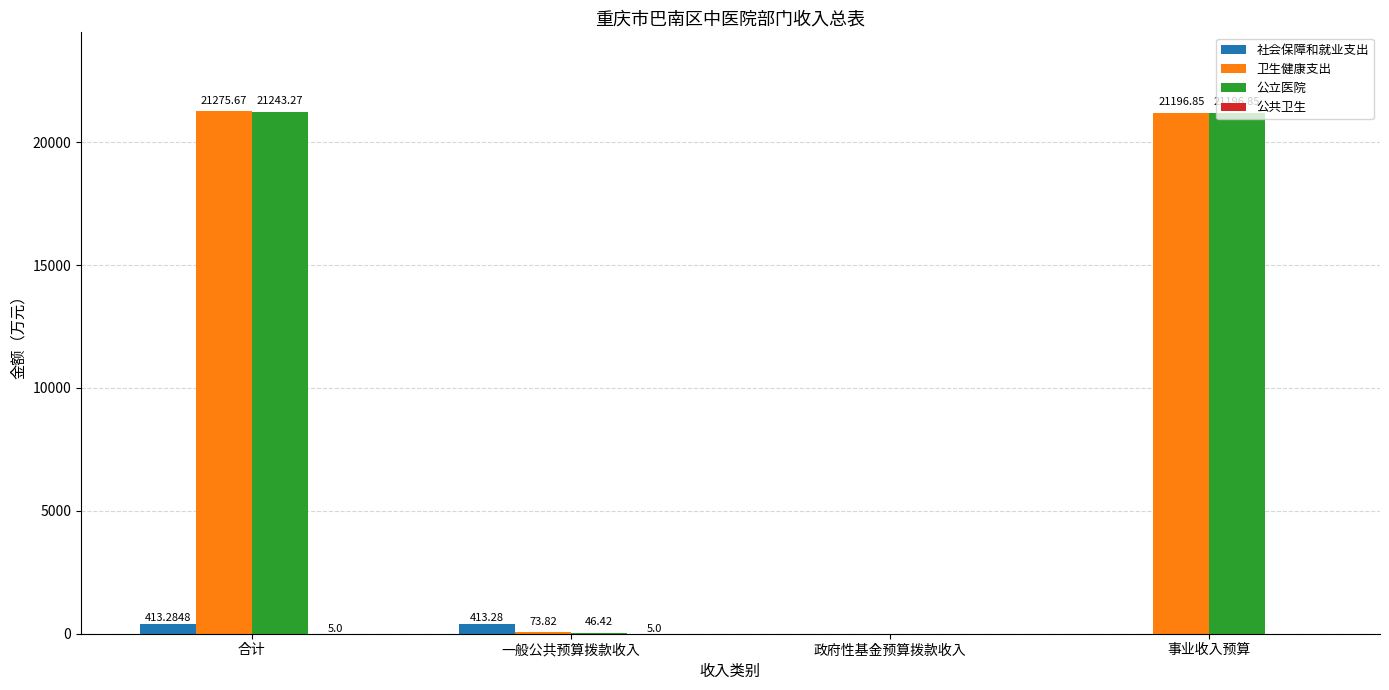

Which series changed the most between 合计 and 一般公共预算拨款收入?

卫生健康支出